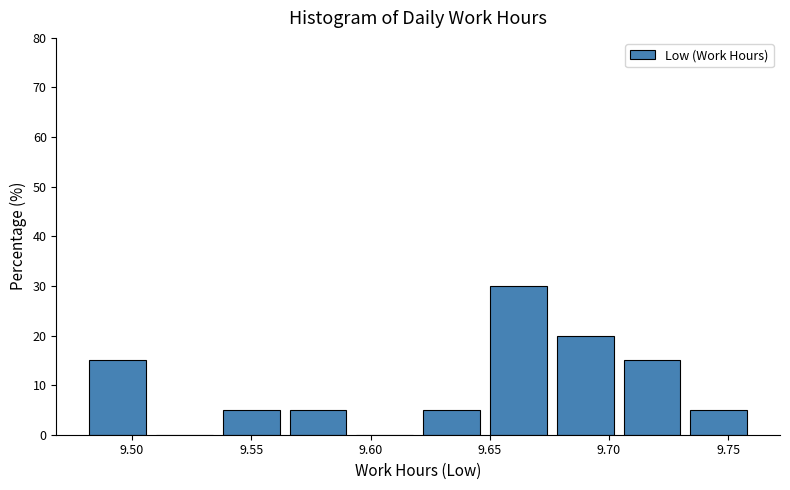

Reading left to right, list every bar in this chart as the range it spans on the x-axis followed by its height. Neither the bar edges nor the heights are printed on the chart, so give them approximately, as read against the axes.

9.480 to 9.508: 15
9.508 to 9.536: 0
9.536 to 9.564: 5
9.564 to 9.592: 5
9.592 to 9.620: 0
9.620 to 9.648: 5
9.648 to 9.676: 30
9.676 to 9.704: 20
9.704 to 9.732: 15
9.732 to 9.760: 5